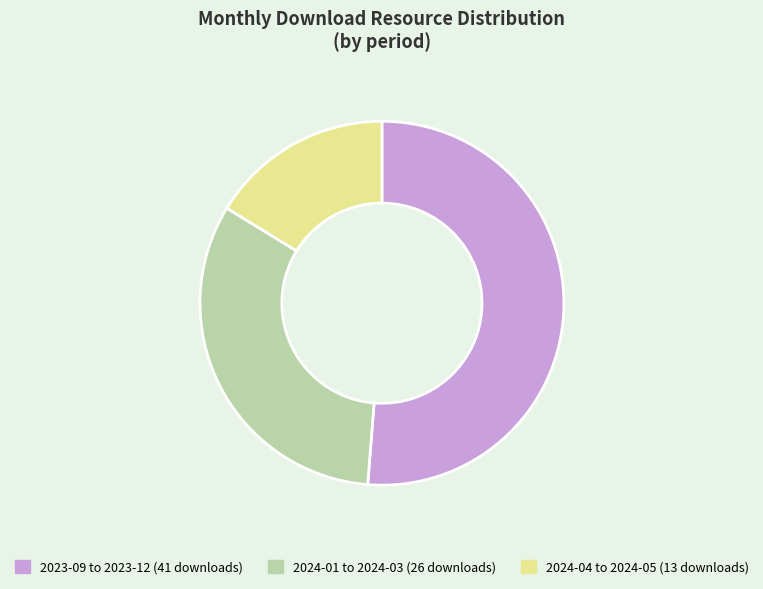

Does any single category account for the majority?

Yes